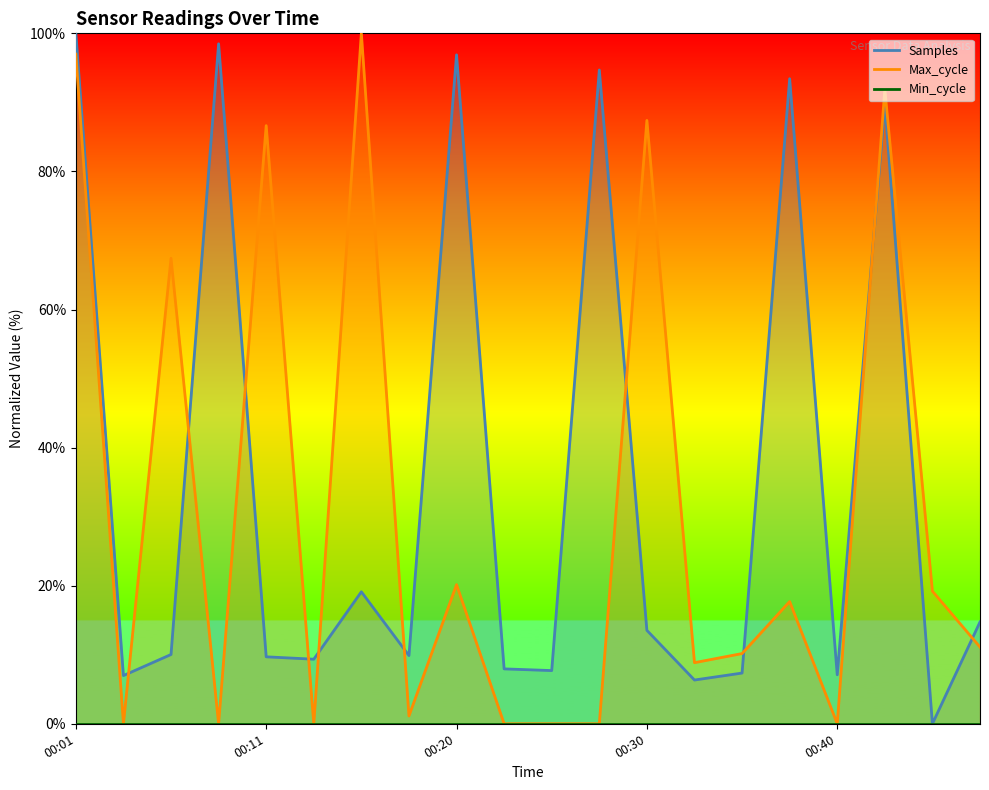

Rank the series at 00:16 from highest to lowest value.

Max_cycle, Samples